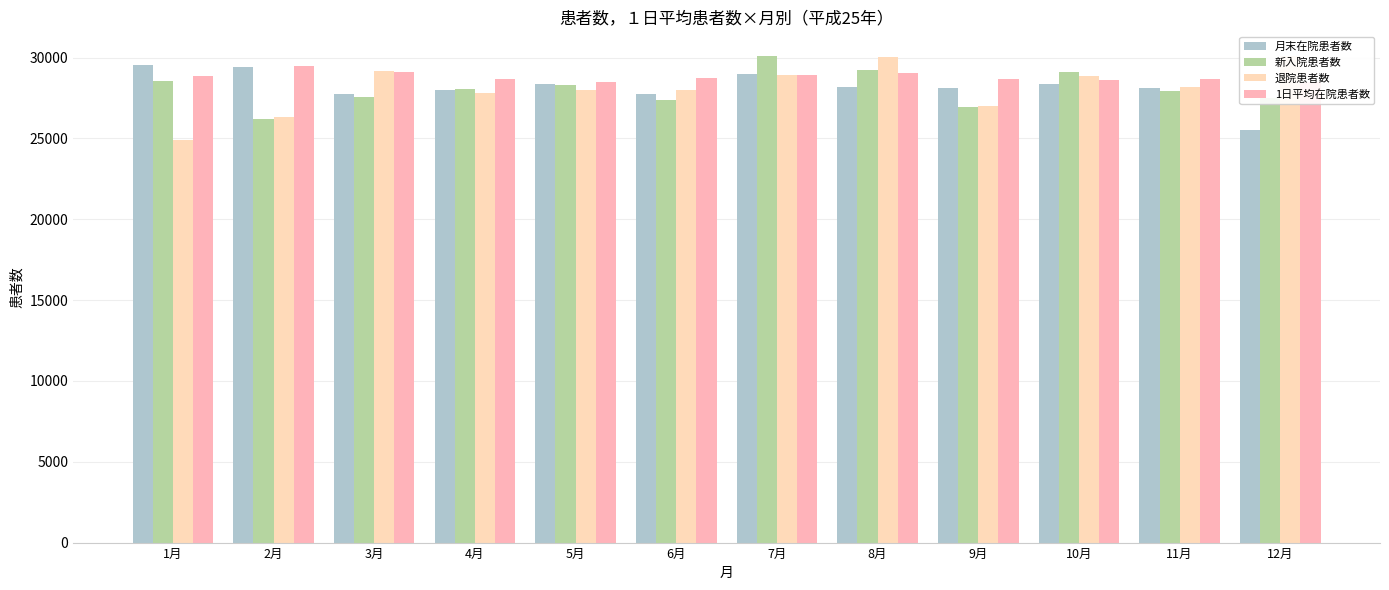

Which series has the largest range (max minus min)?

退院患者数